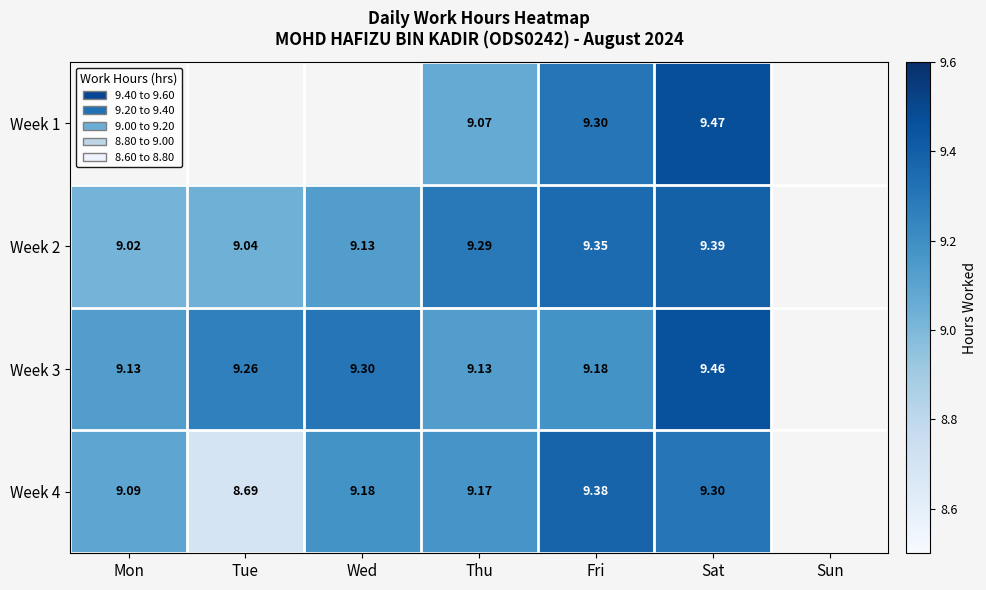

What is the lowest value of the Week 2 series?

9.0